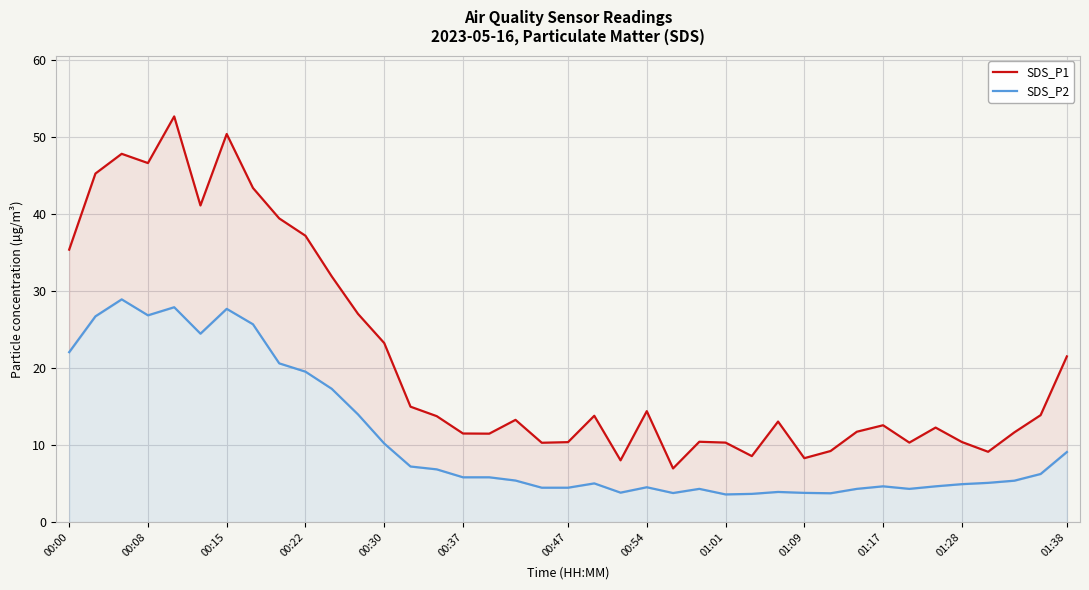

Rank the series by their average value, from highest to lowest.

SDS_P1, SDS_P2